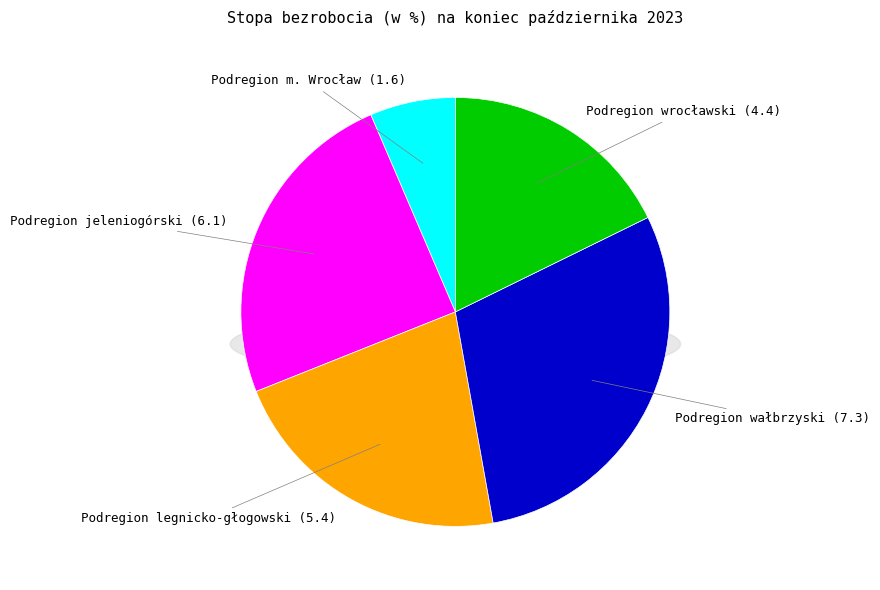

What portion of the pie excludes Podregion wrocławski?

82.3%